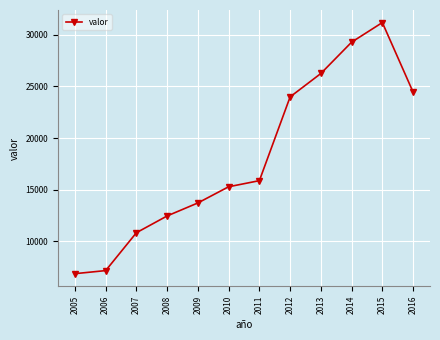

Rank the categories by value from highest to lowest.

2015, 2014, 2013, 2016, 2012, 2011, 2010, 2009, 2008, 2007, 2006, 2005